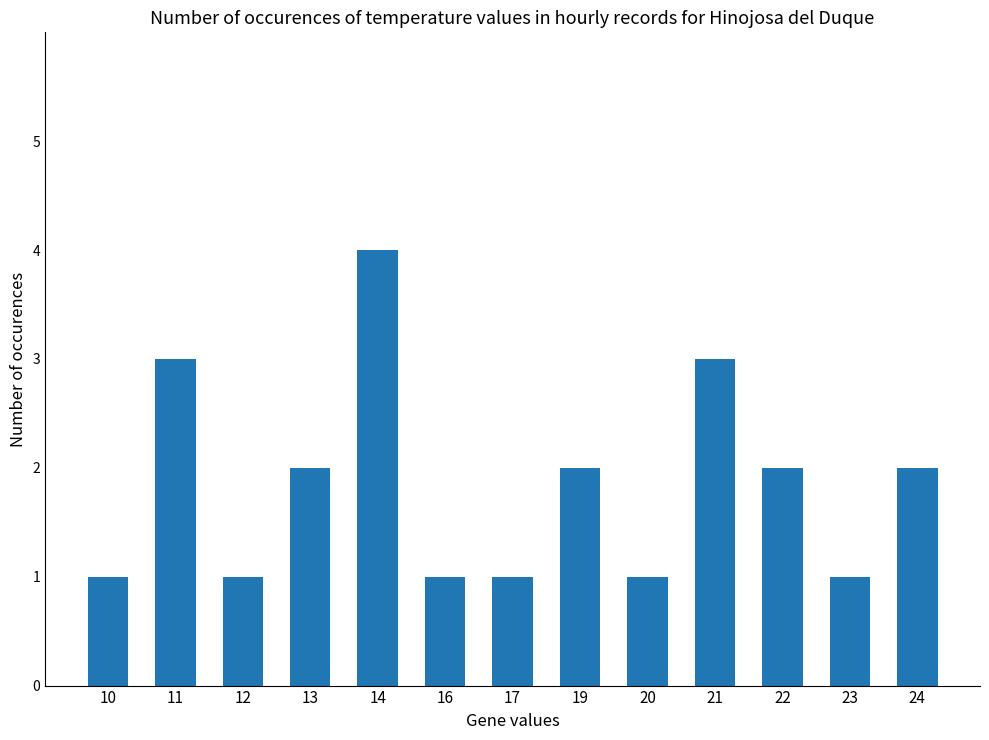

The chart shows a value of 2 at 24. True or false?

True